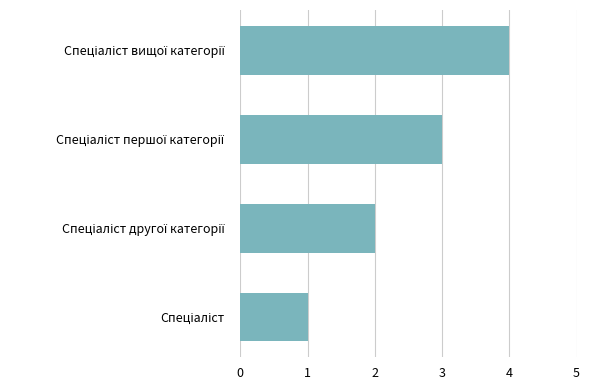

What is the sum of all values?

10